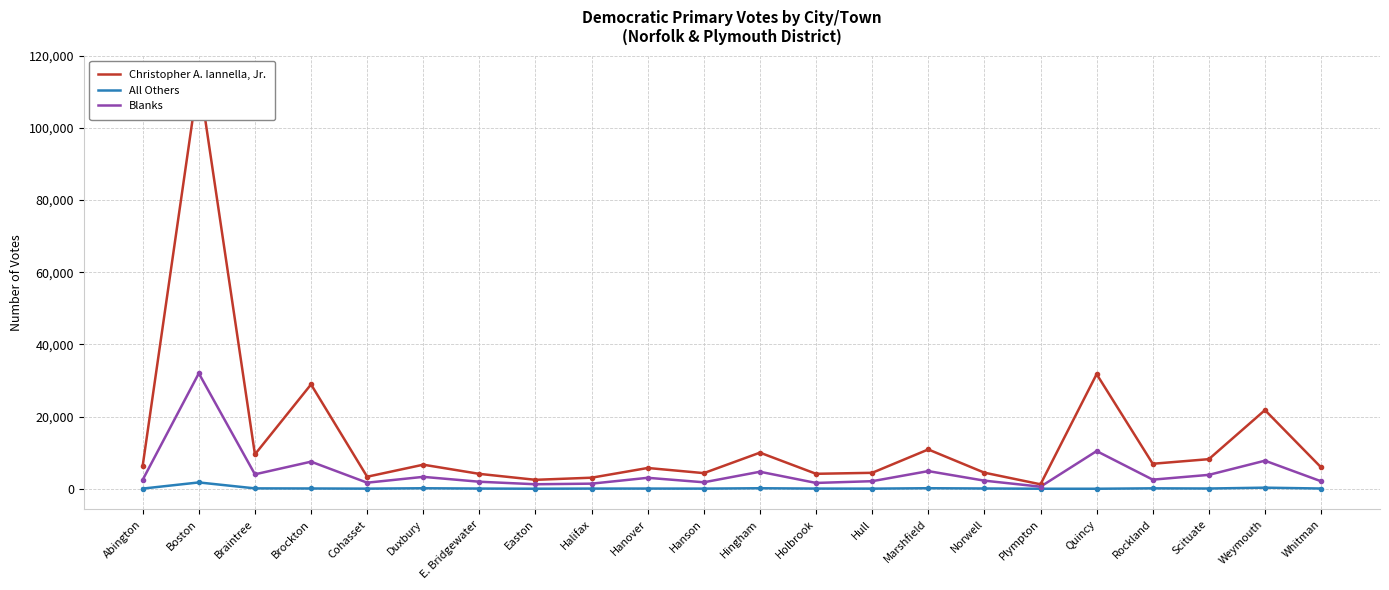

Between Easton and Rockland, which series saw the biggest shift?

Christopher A. Iannella, Jr.